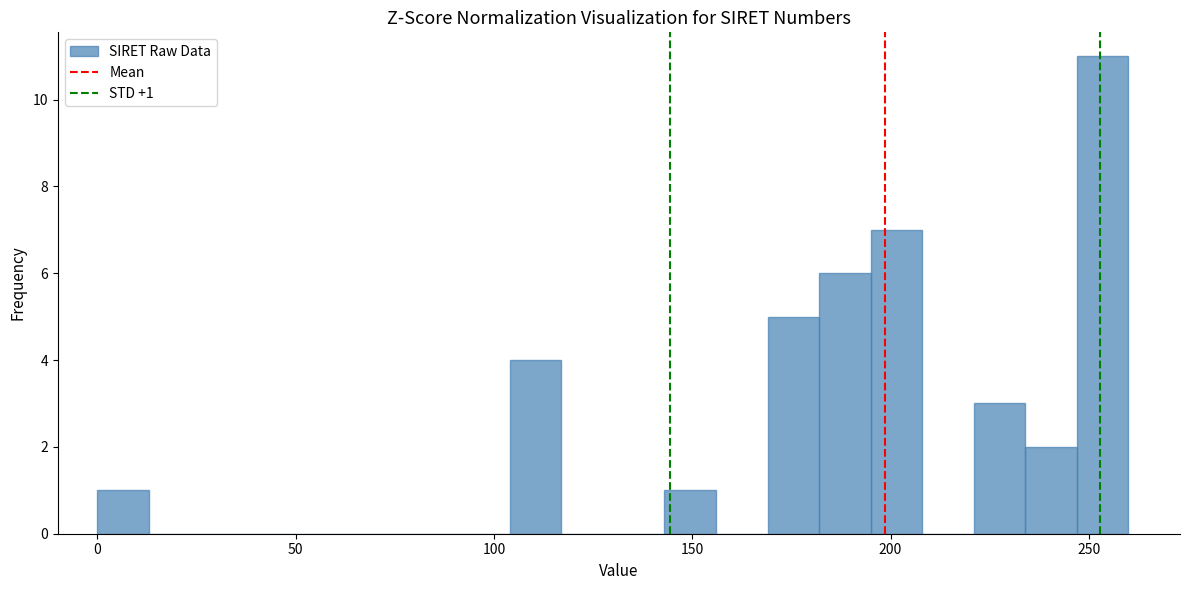

Around what value on the x-axis is the tallest bar? Give the approximate position of its centre, as read against the axis.

255